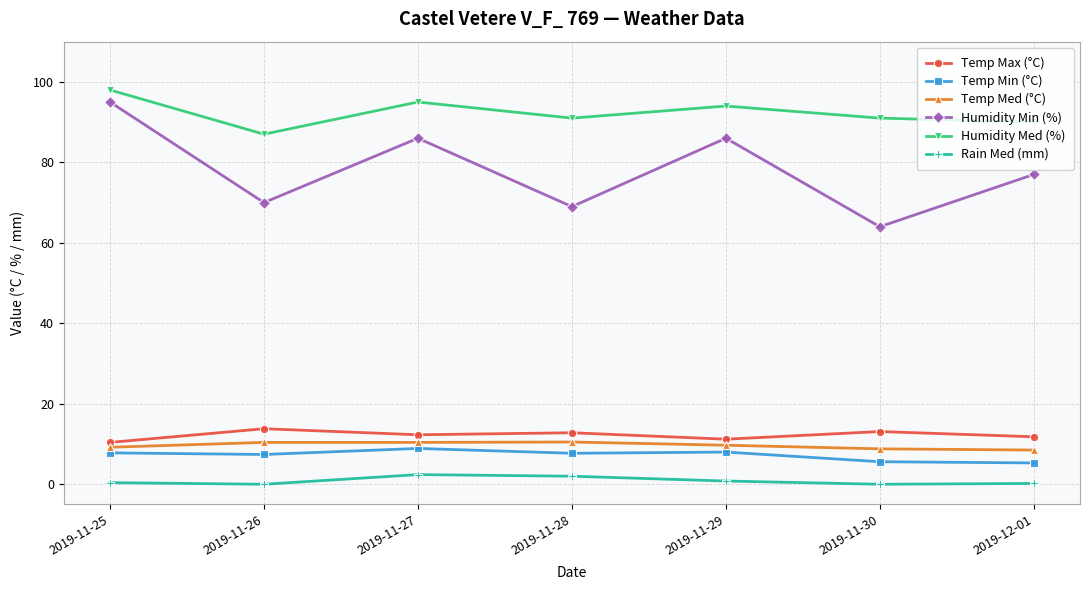

True or false: Humidity Min (%) and Temp Min (°C) intersect in this chart.

False